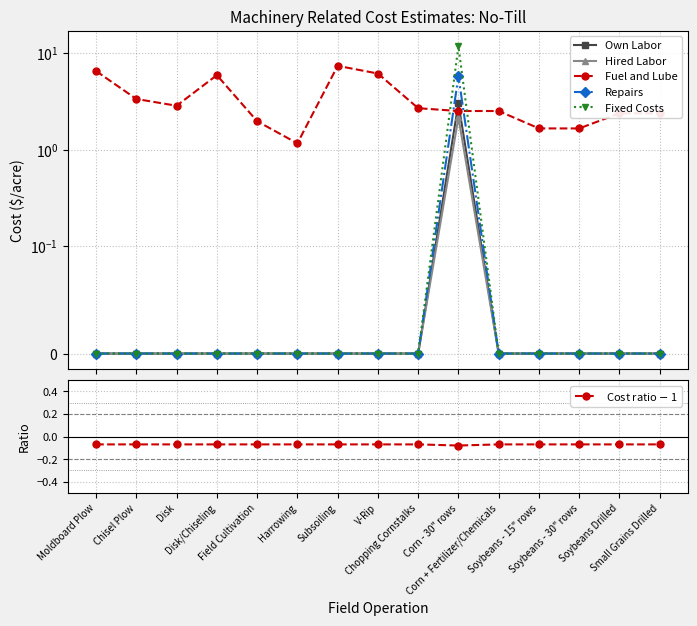

Rank the series at Soybeans - 30" rows from lowest to highest value.

Cost ratio $-$ 1, Own Labor, Hired Labor, Repairs, Fixed Costs, Fuel and Lube